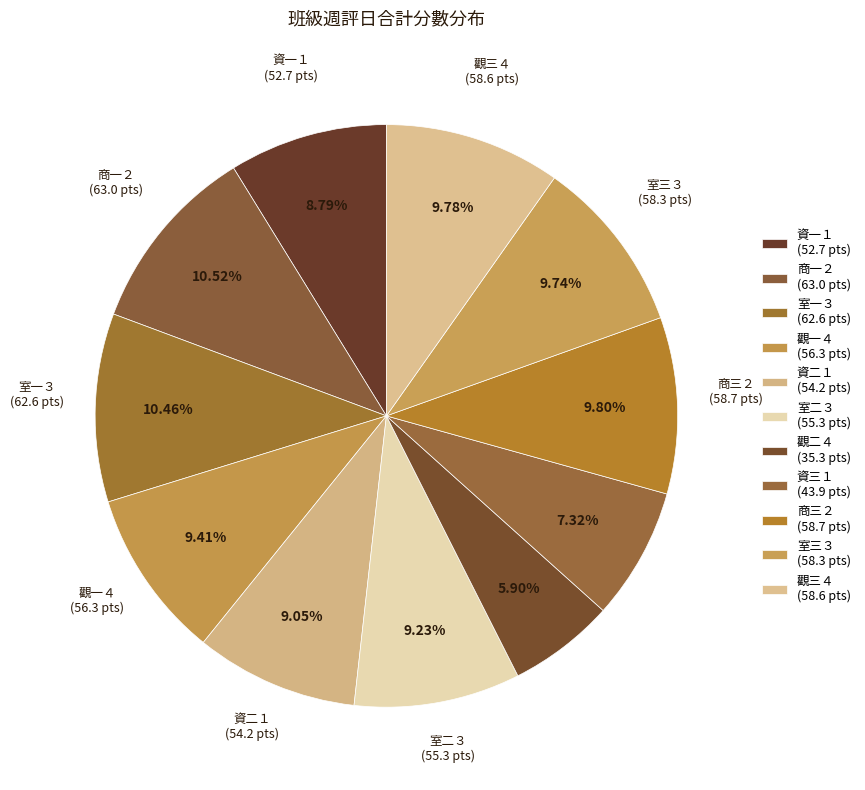

The 資一１ slice represents 15% of the pie. True or false?

False